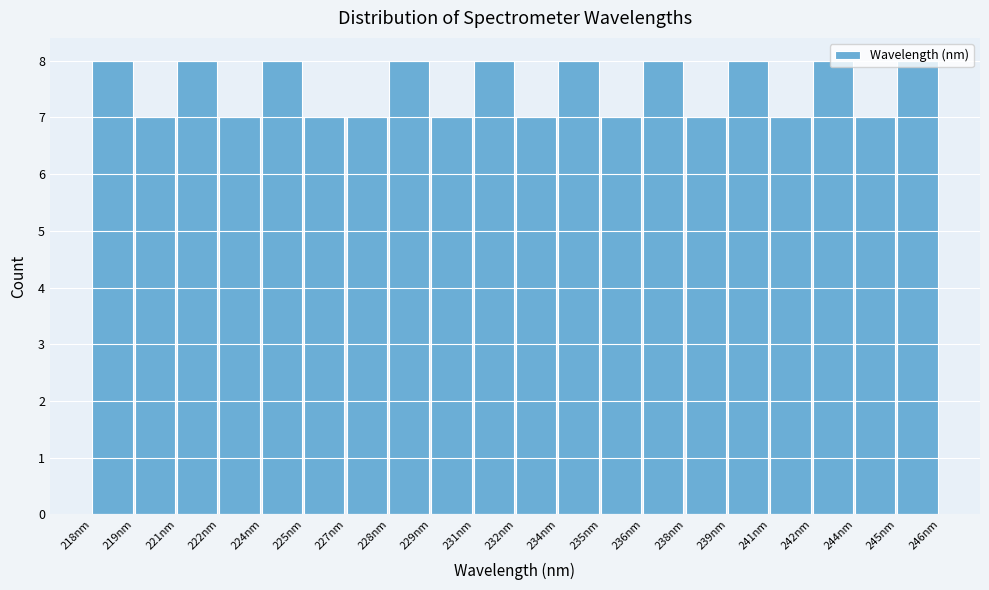

What is the smallest value displayed?

7